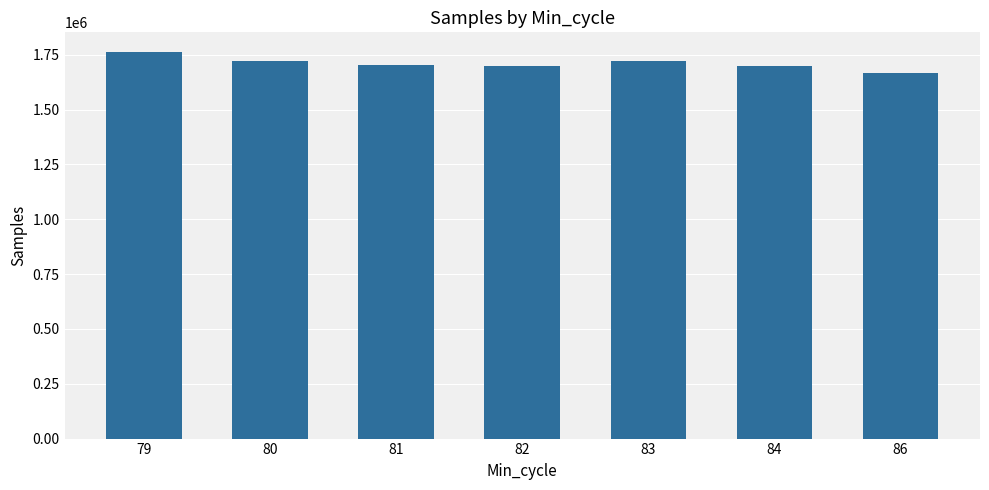

The chart shows a value of 3018967.1 at 83. True or false?

False